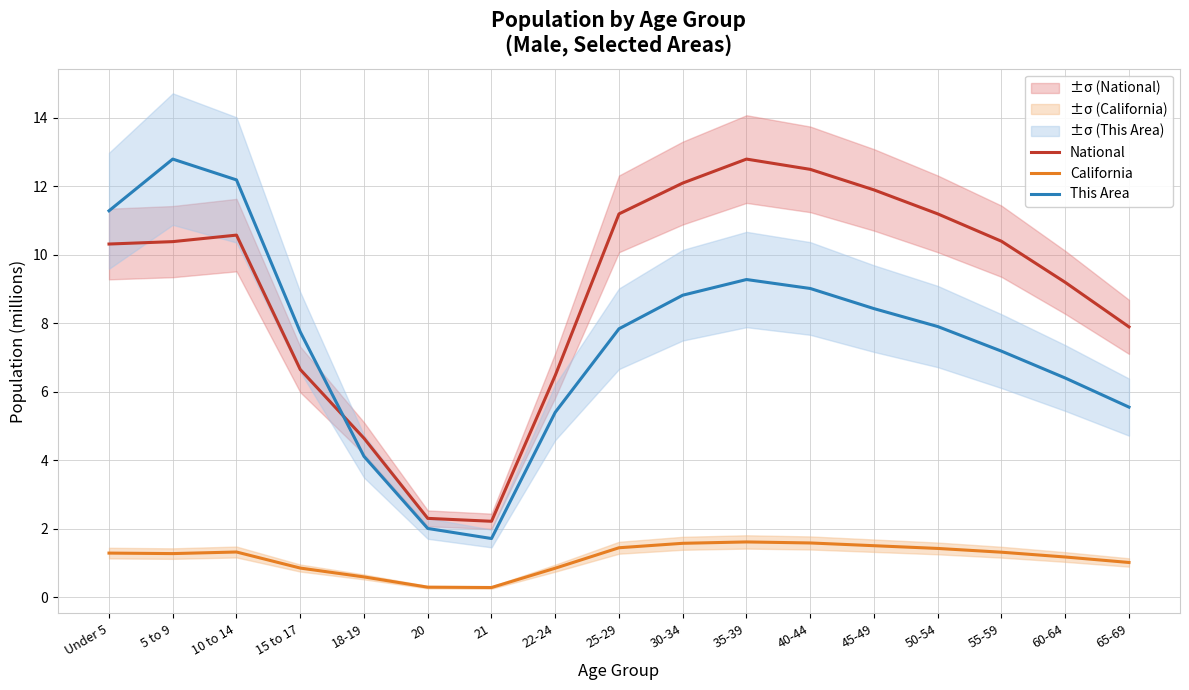

Between 21 and 40-44, which is larger?

40-44